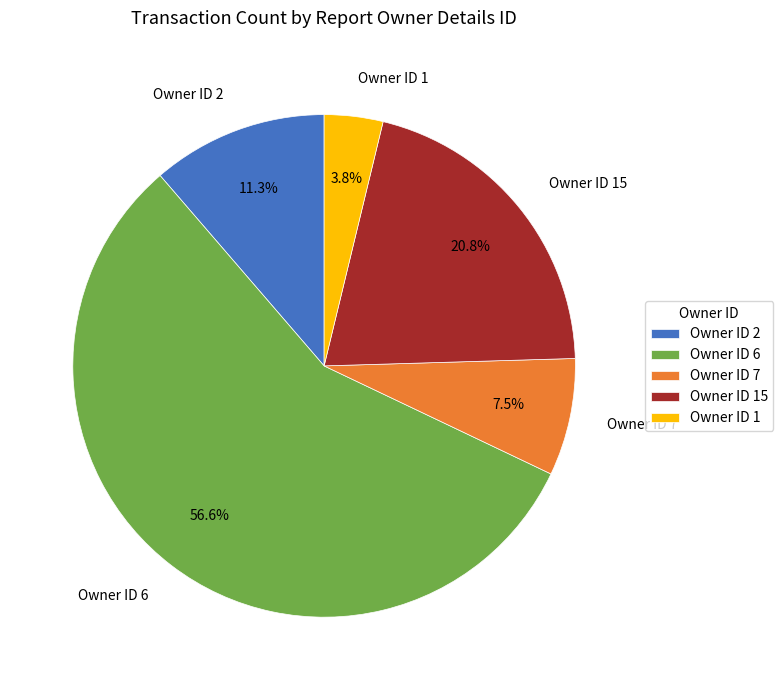

Does any single category account for the majority?

Yes